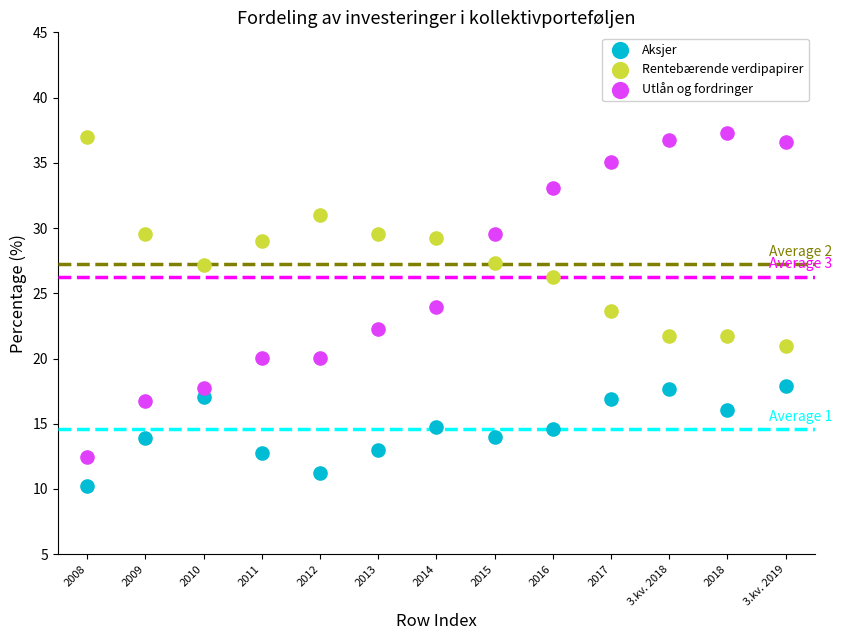

Which series contains the lowest Y value?

Aksjer